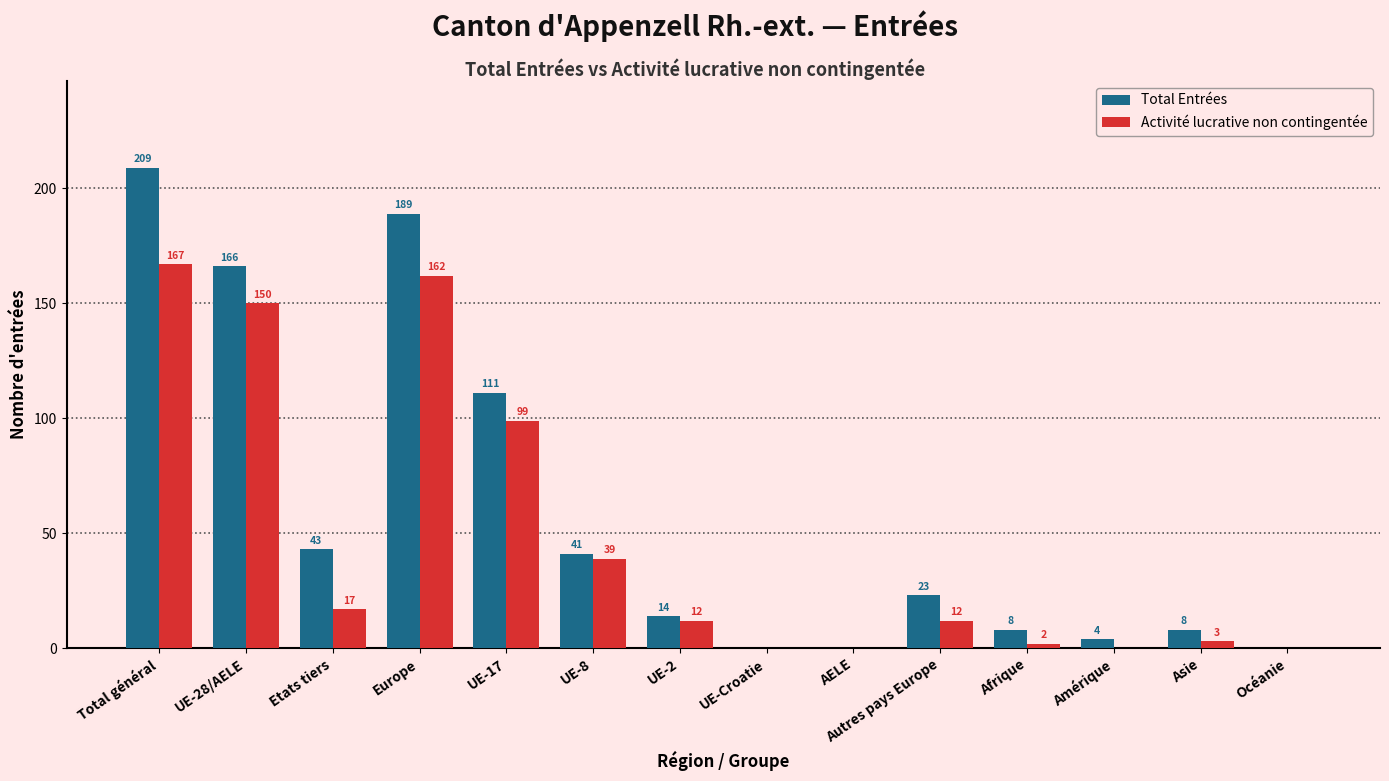

Is the value of Activité lucrative non contingentée at Afrique greater than the value of Total Entrées at UE-8?

No